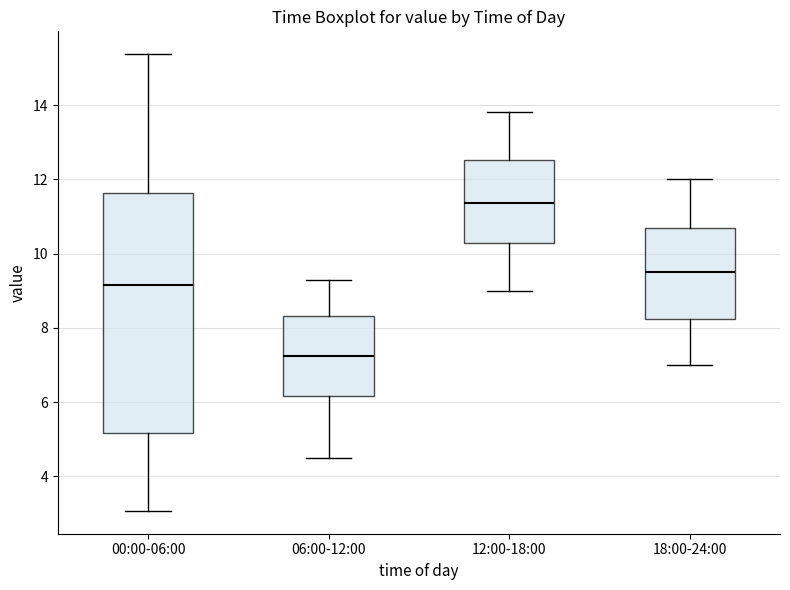

Where does the upper whisker of the box for 00:00-06:00 end on the y-axis? The values are not printed on the chart, so give them approximately, as read against the axis.

15.4